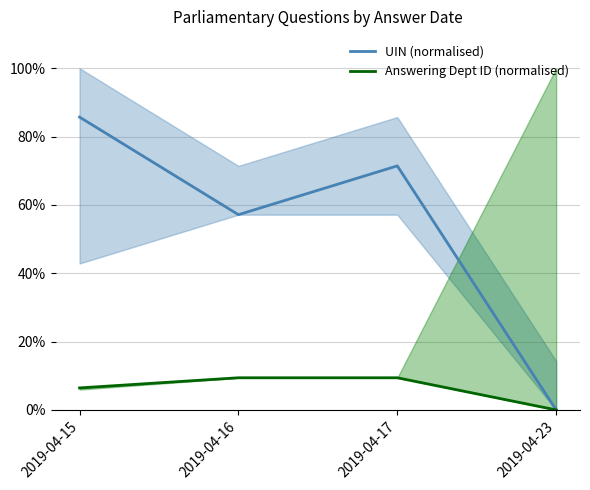

What is the maximum value for UIN (normalised)?

85.7